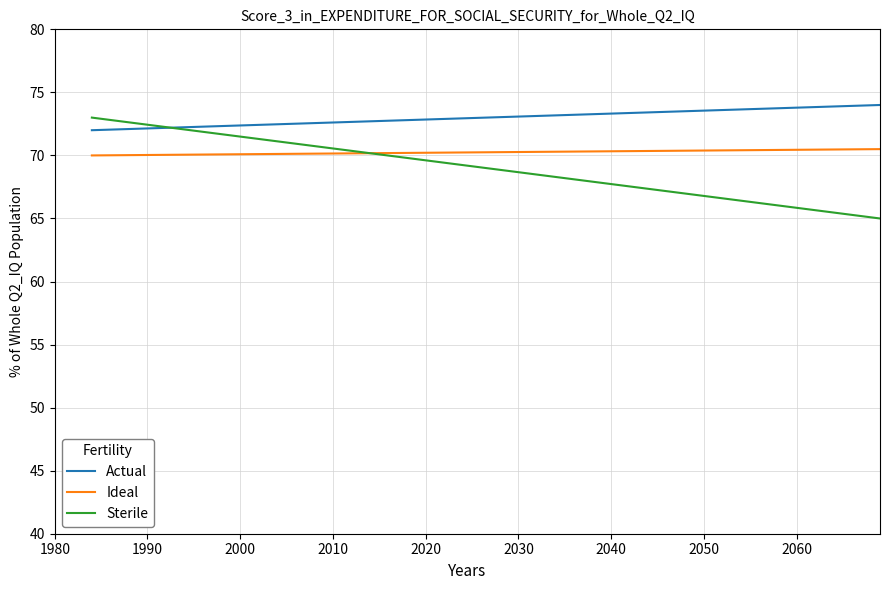

At how many categories does at least one series exceed 69?

20